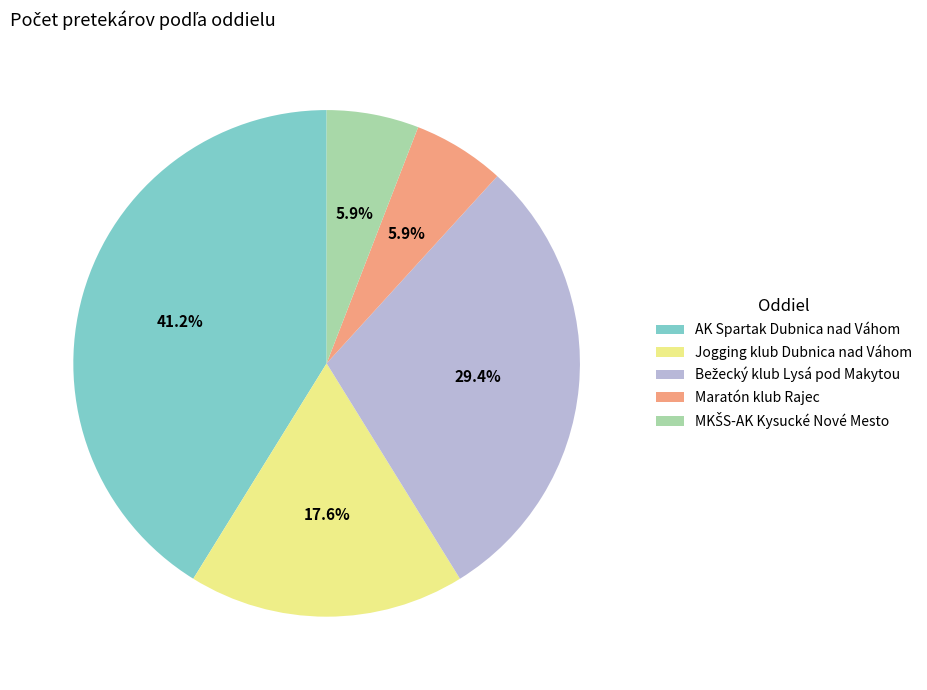

Do Jogging klub Dubnica nad Váhom and Maratón klub Rajec together represent more than half of the pie?

No